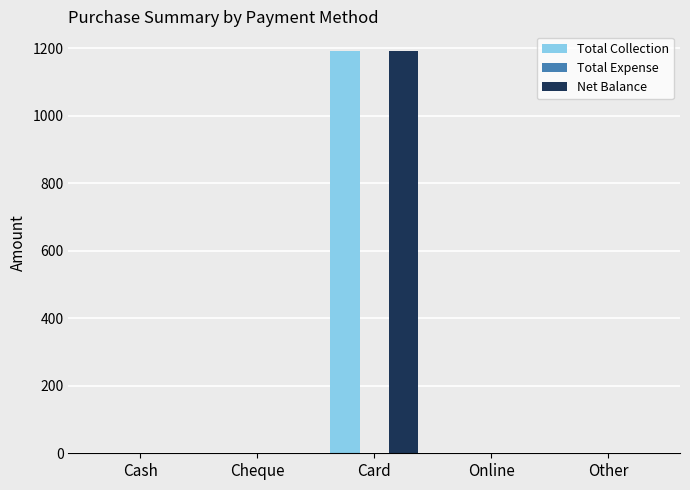

Are the bars grouped side by side (vs. stacked)?

Yes